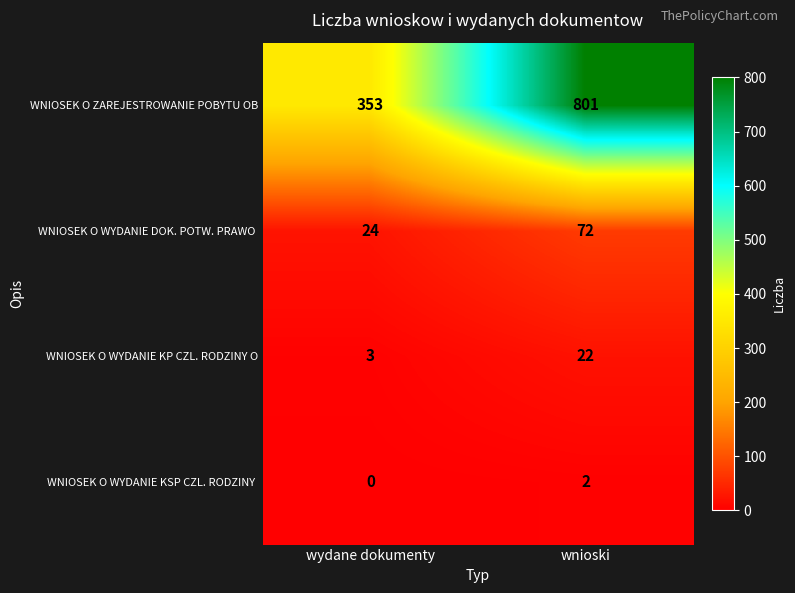

What is the difference between the maximum and minimum values in the WNIOSEK O WYDANIE KP CZL. RODZINY O series?

19